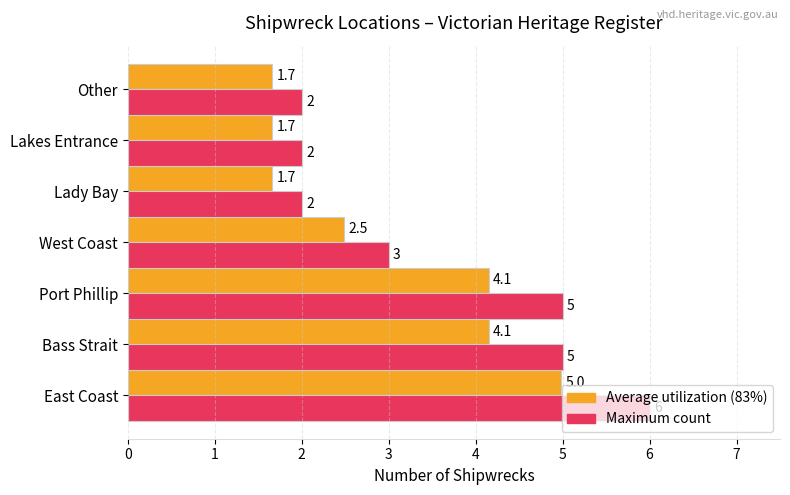

At which category is the sum across all series the highest?

East Coast